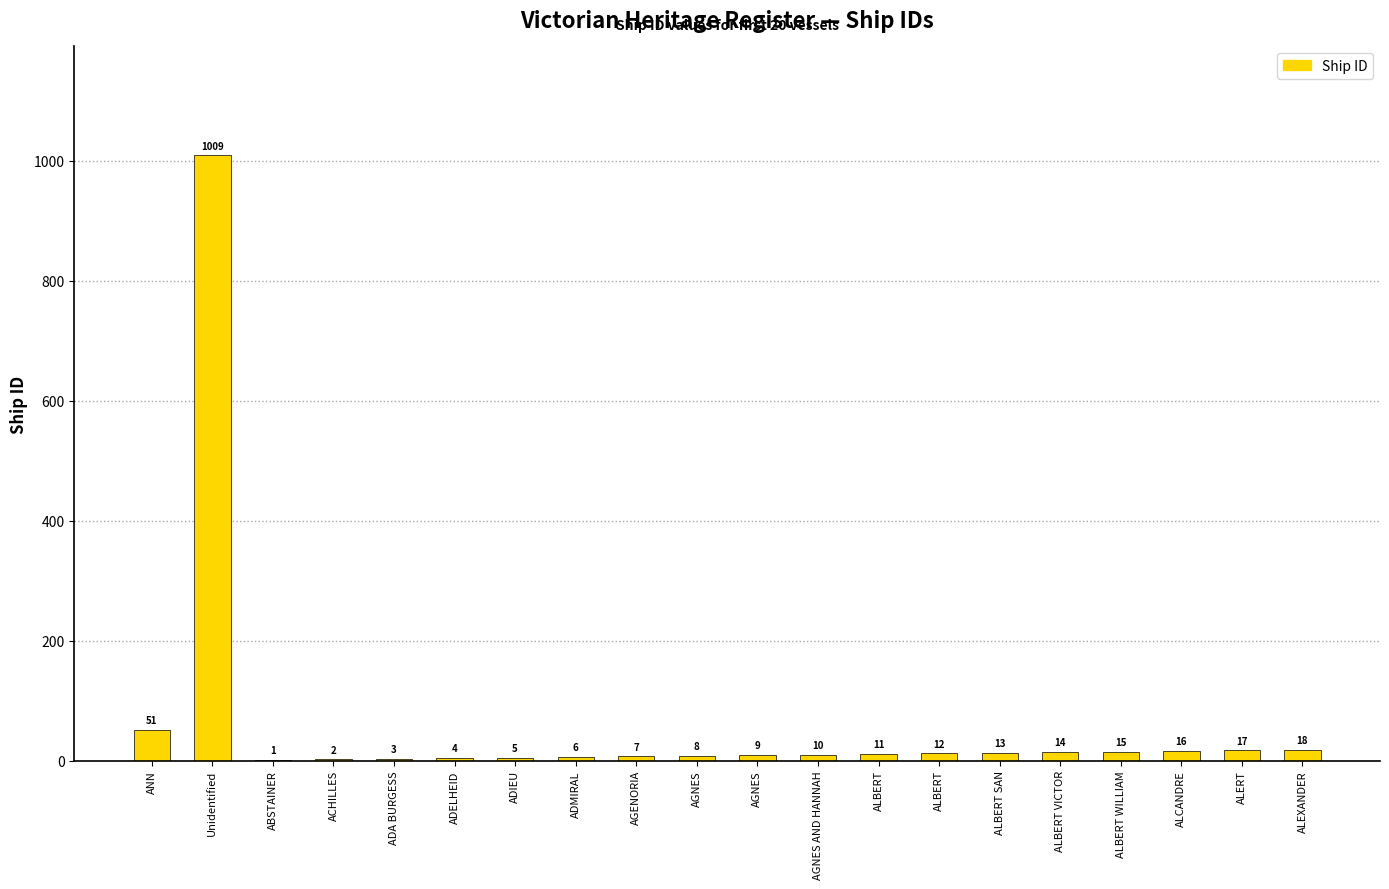

Are the bars horizontal?

No